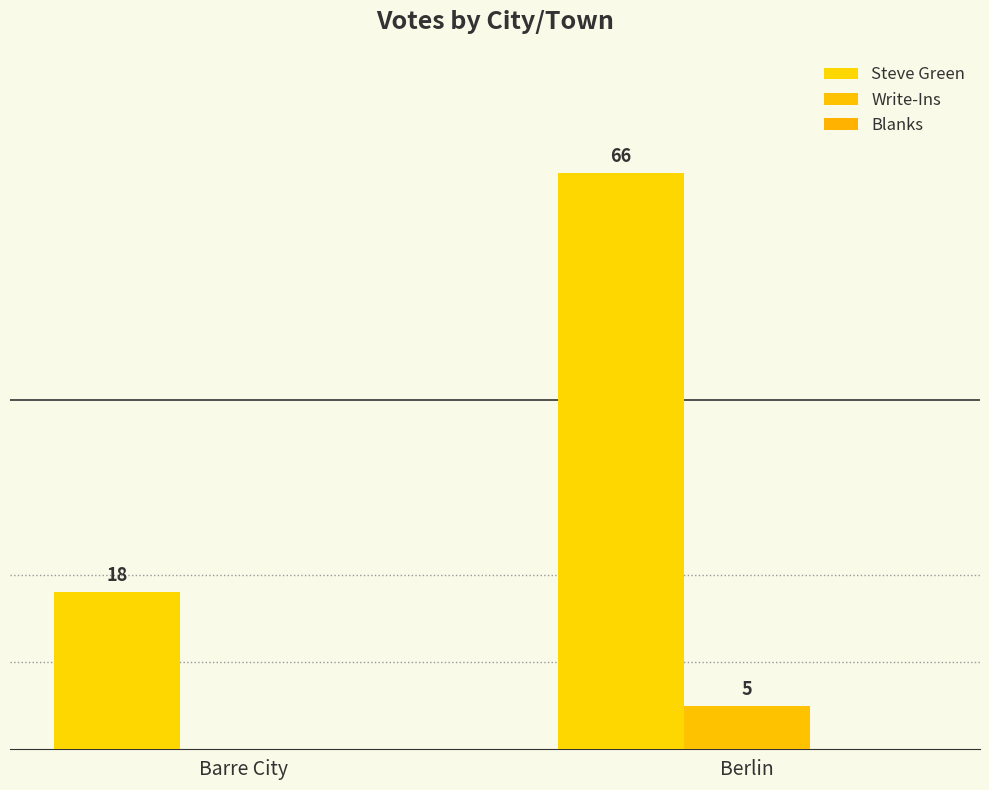

Are the bars horizontal?

No